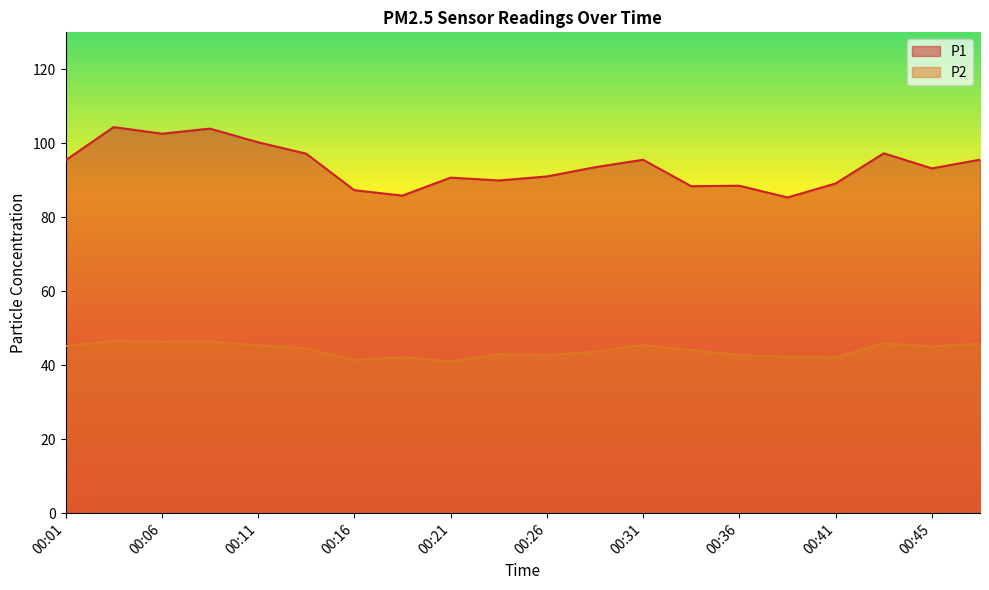

True or false: P1 and P2 cross at least once.

False